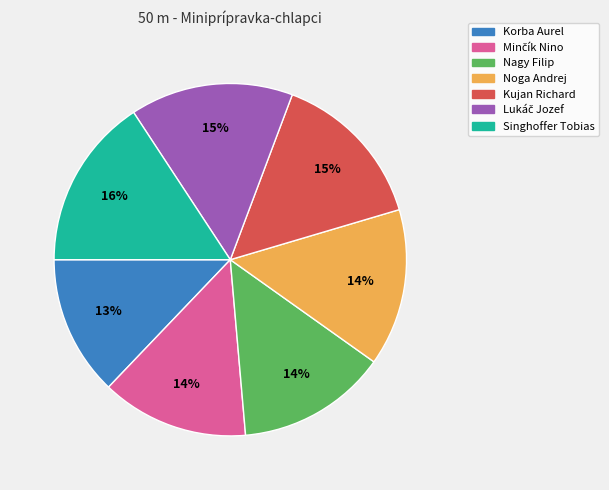

Does any single category account for the majority?

No